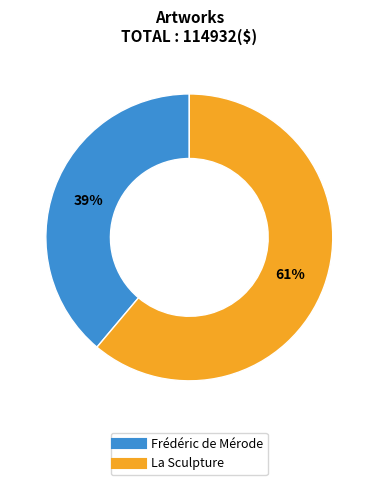

To the nearest percent, what percentage of the pie is Frédéric de Mérode?

39%